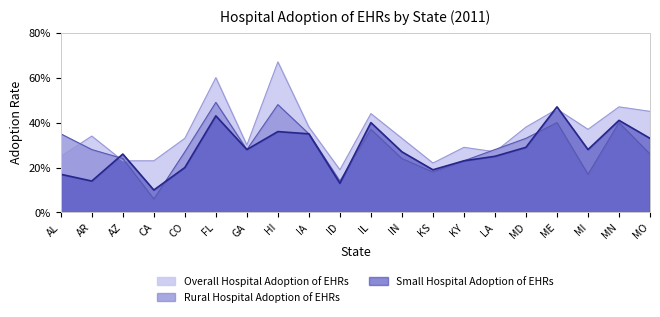

Which series has the largest total across all categories?

Overall Hospital Adoption of EHRs